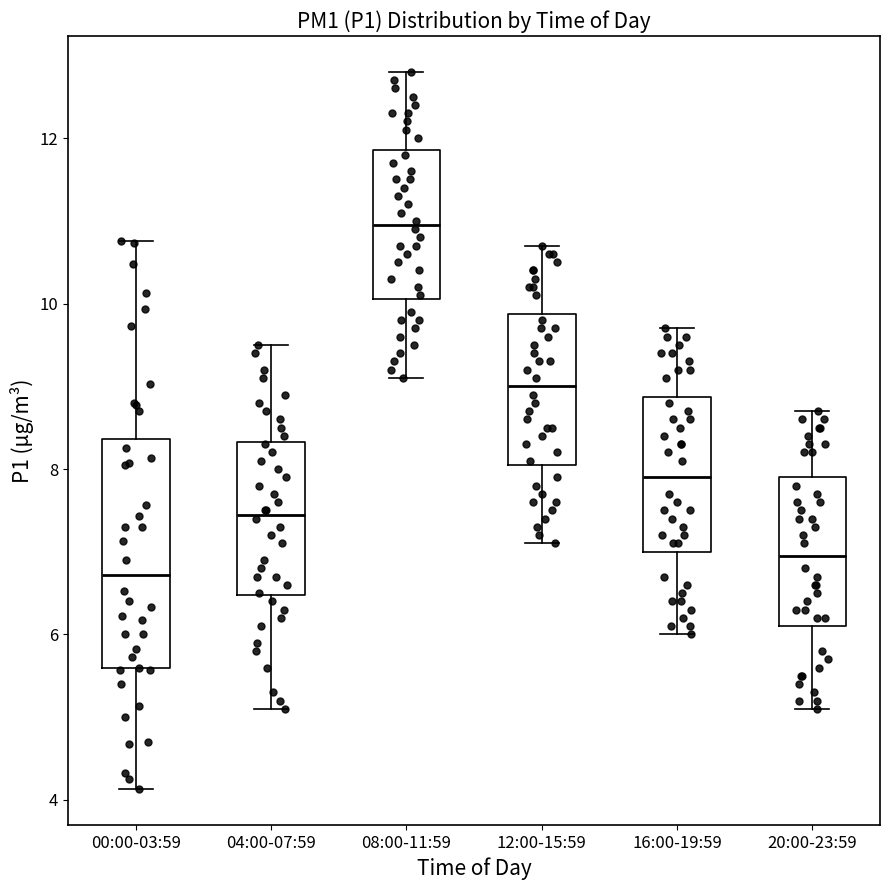

Which box is the tallest, from its lower edge to its upper edge?

00:00-03:59